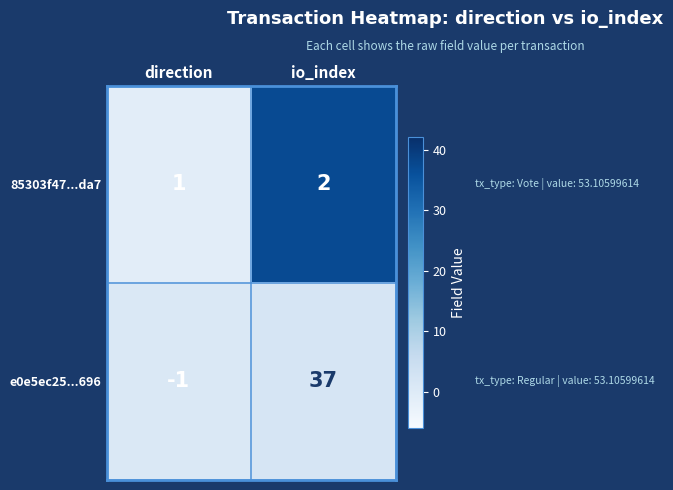

The e0e5ec25...696 series shows 37 at io_index. True or false?

True